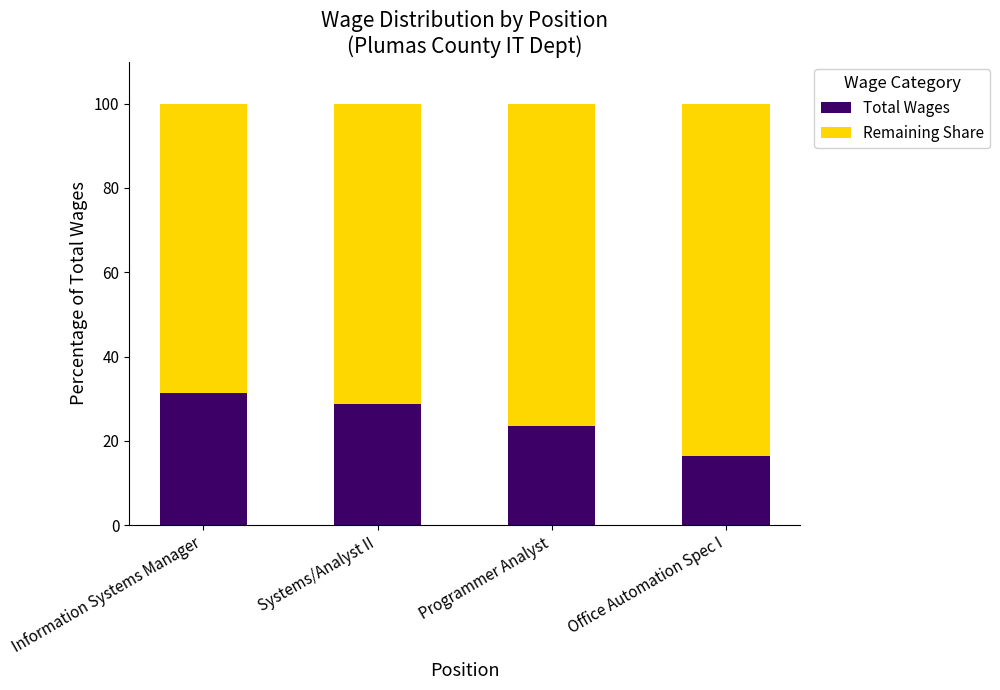

List the labels in order of Total Wages value, smallest first.

Office Automation Spec I, Programmer Analyst, Systems/Analyst II, Information Systems Manager